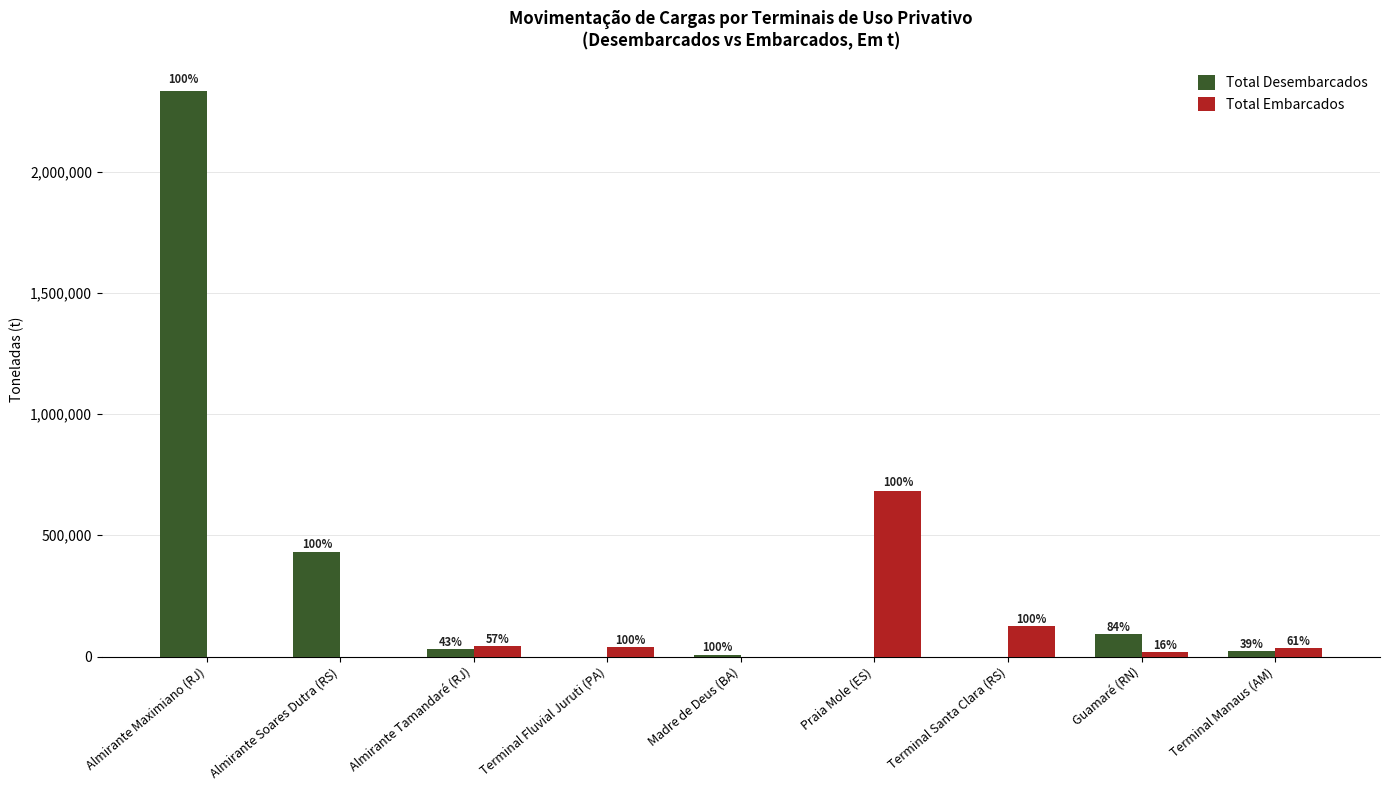

What are all the series names shown in the legend?

Total Desembarcados, Total Embarcados